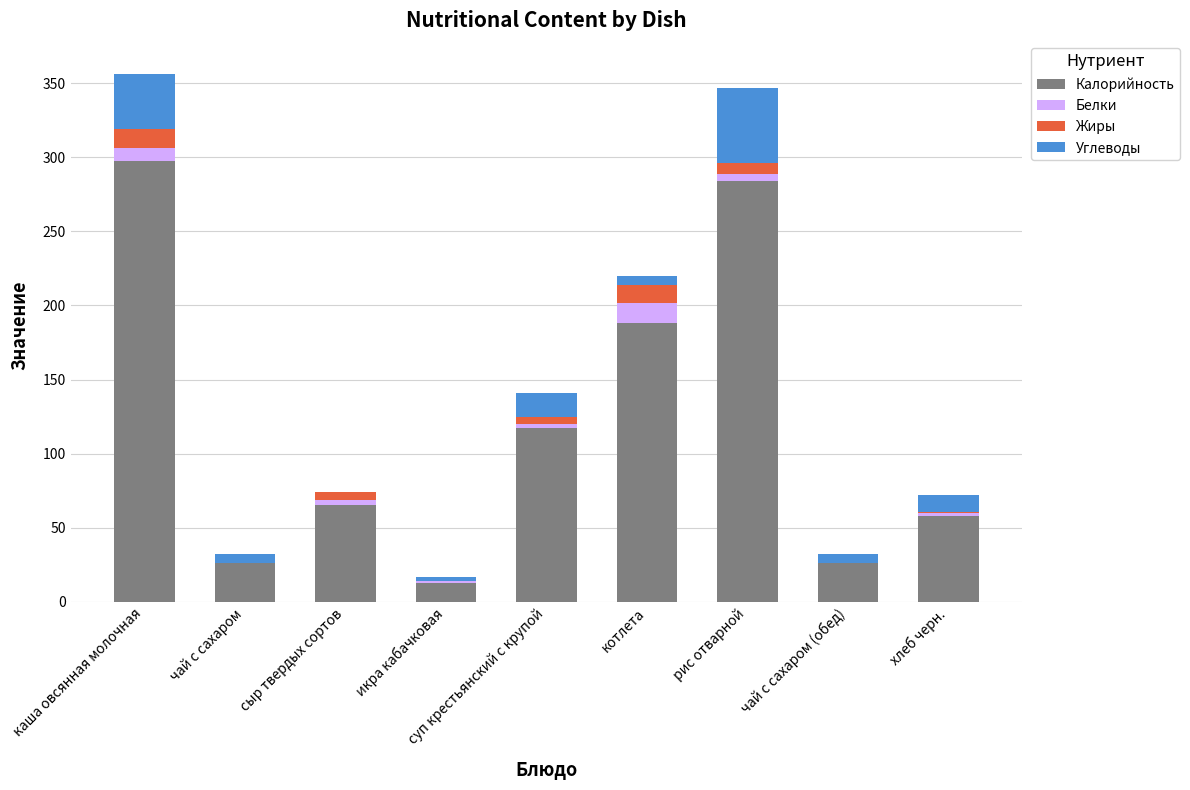

What is the total value across all series at каша овсянная молочная?

356.1